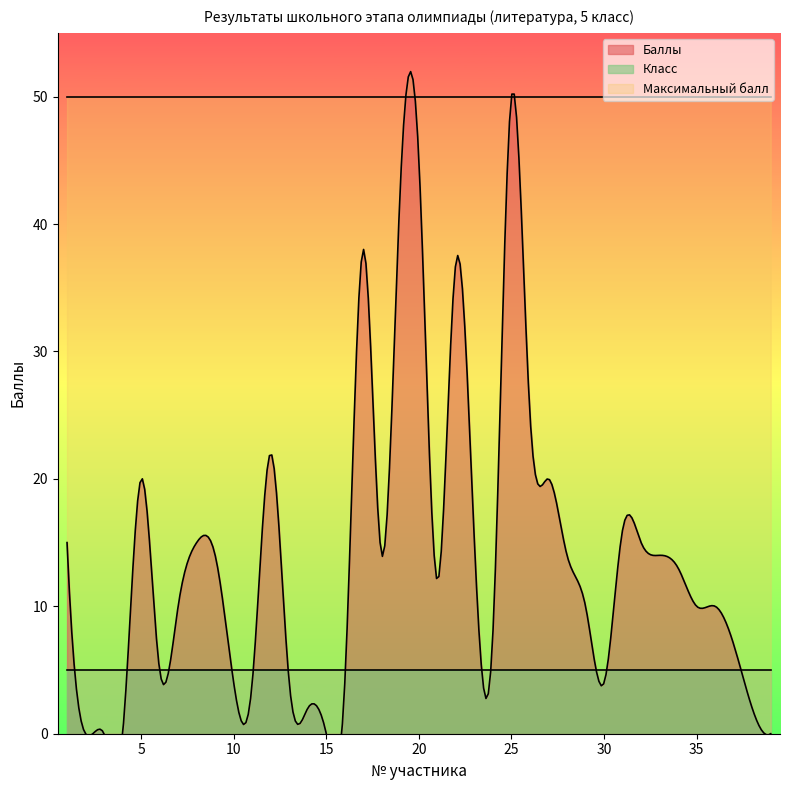

Which series contains the highest Y value?

Баллы